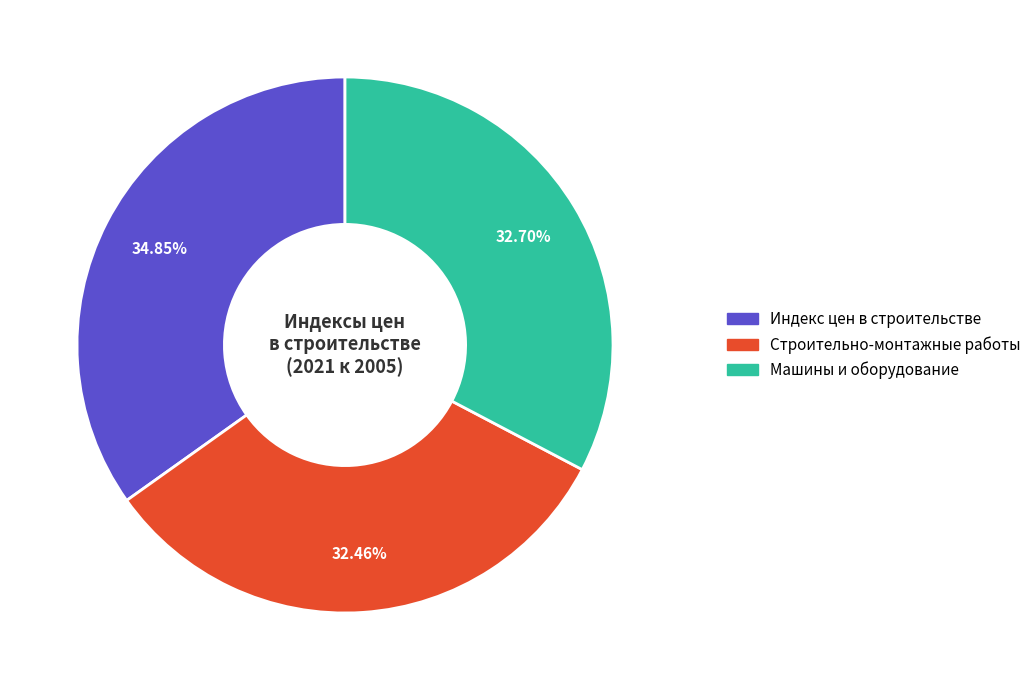

Does any single category account for the majority?

No